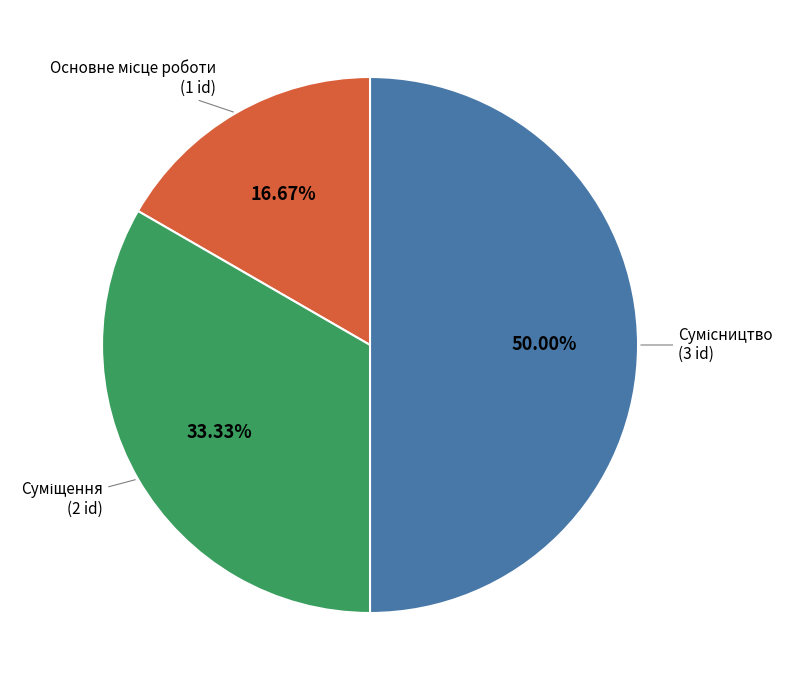

How many slices are in this pie chart?

3